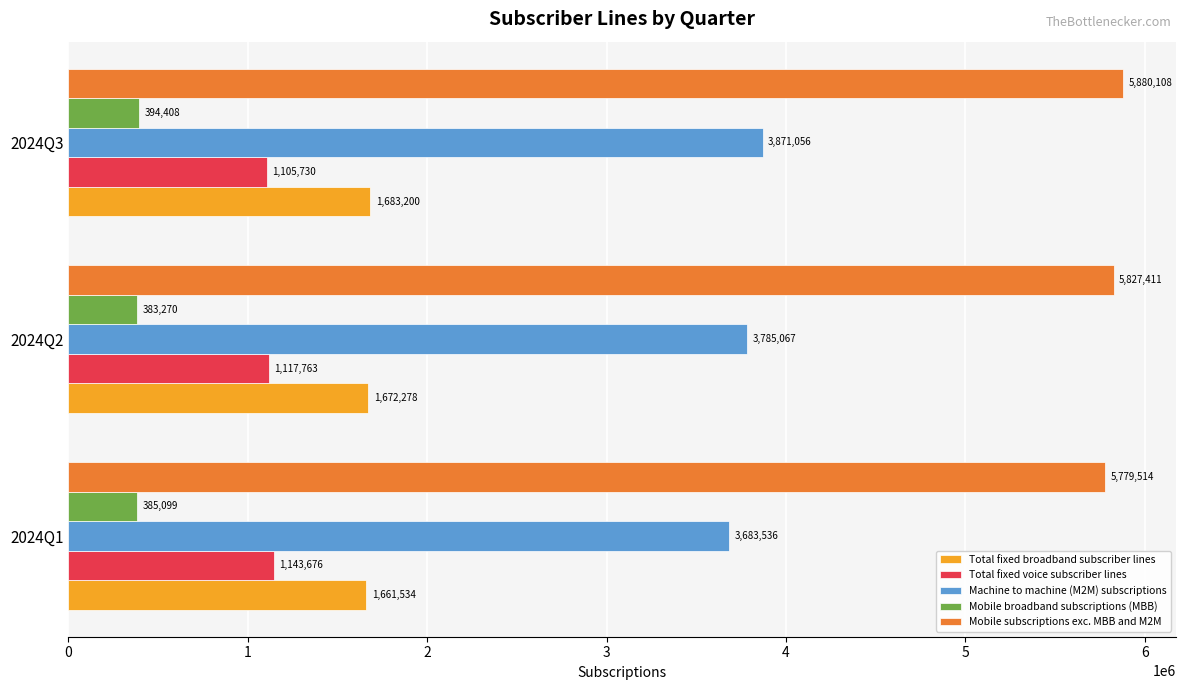

What is the total value across all series at 2024Q3?

12934502